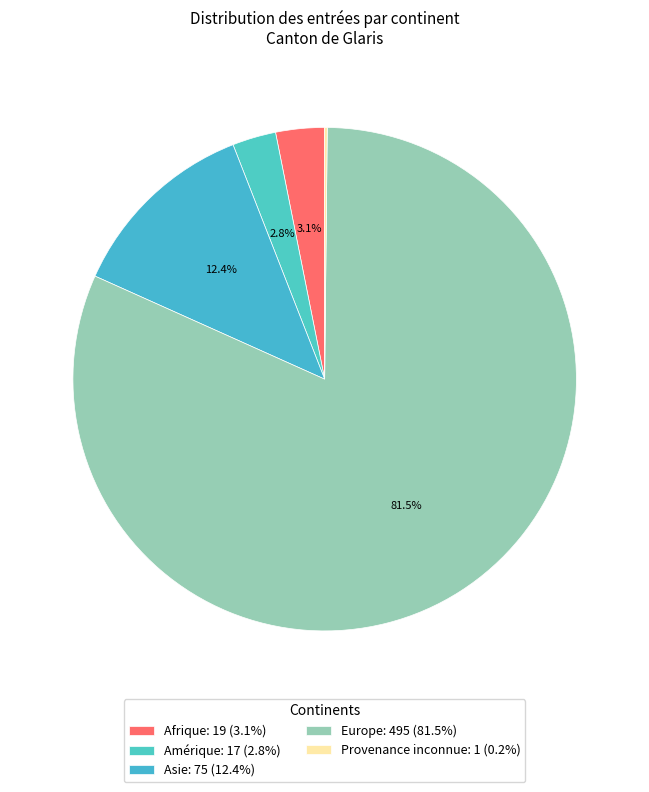

Does Europe account for over 50% of the chart?

Yes